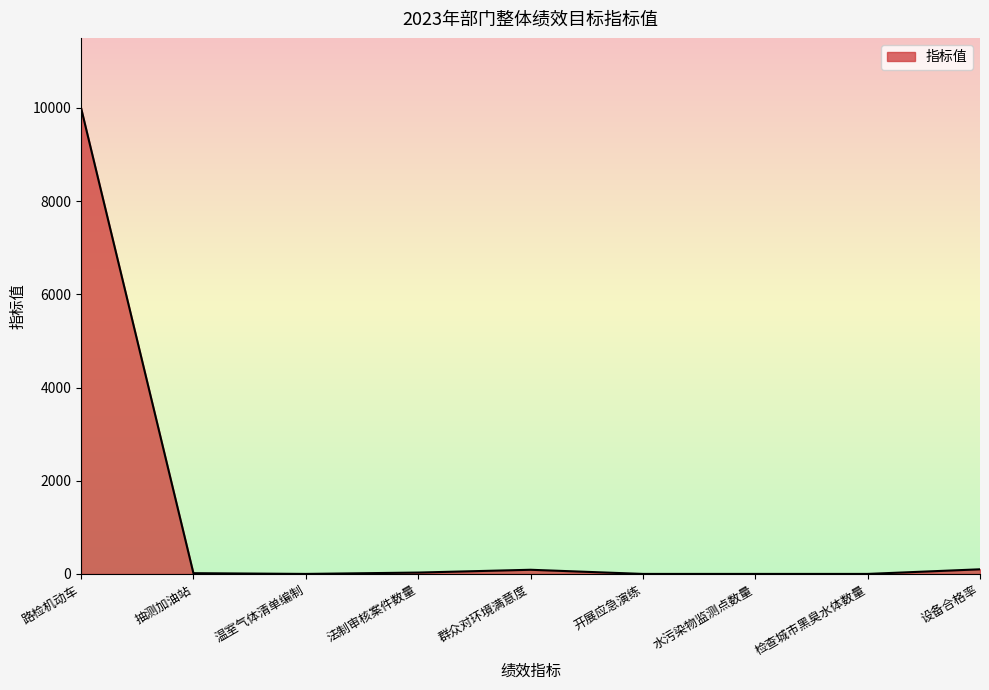

At which category does the chart reach its peak across all series?

路检机动车